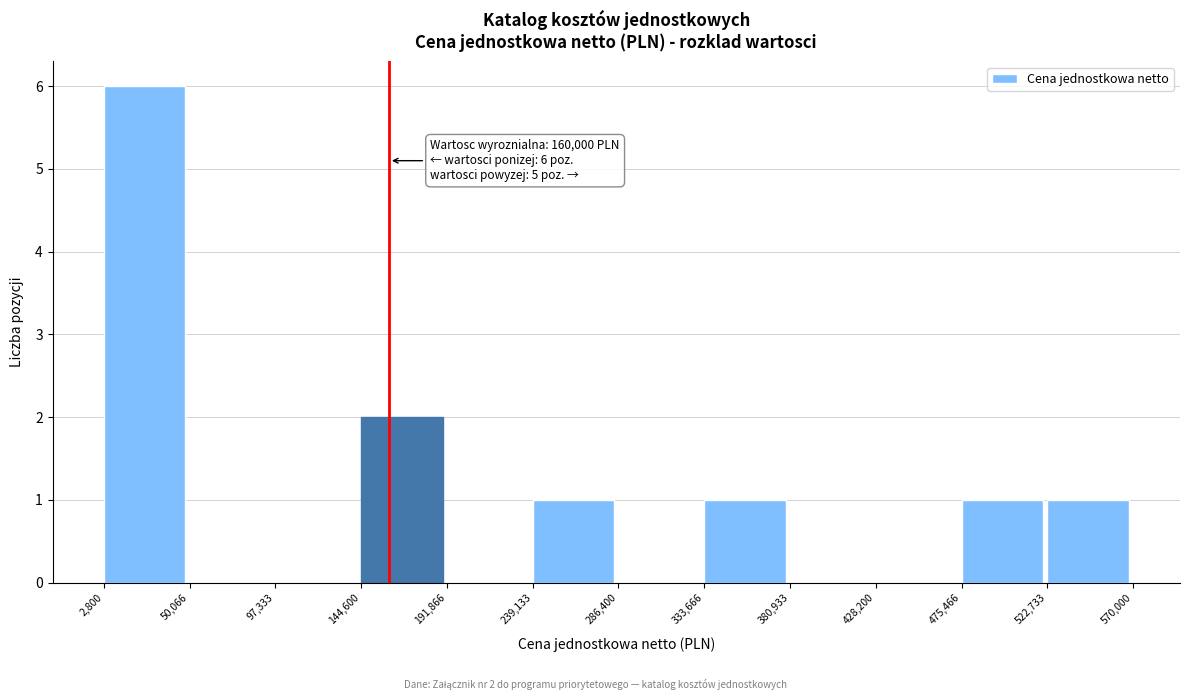

Over which range of the x-axis is the bar tallest?

2,800 to 50,066